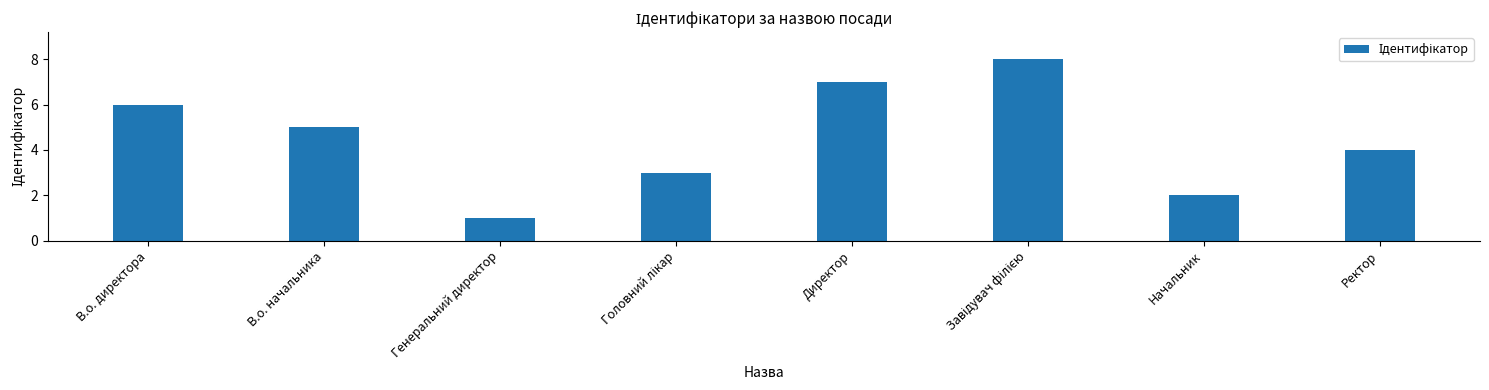

Reading left to right, transcribe all the data shown in this chart.

6	5	1	3	7	8	2	4